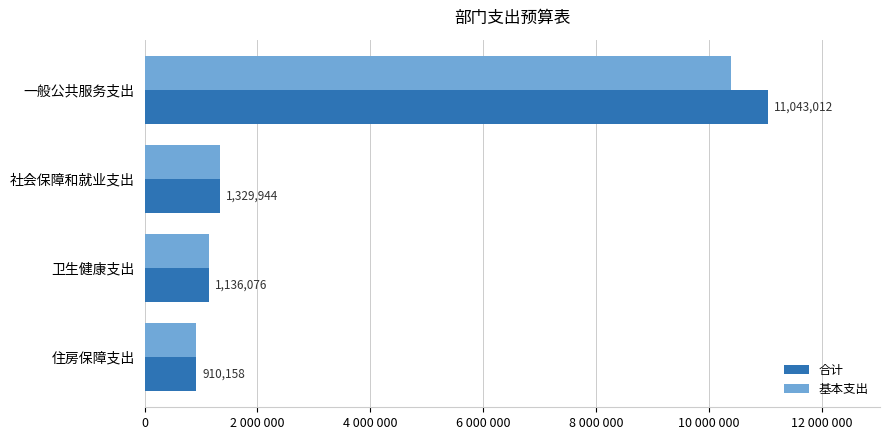

What is the lowest value of the 合计 series?

910157.8